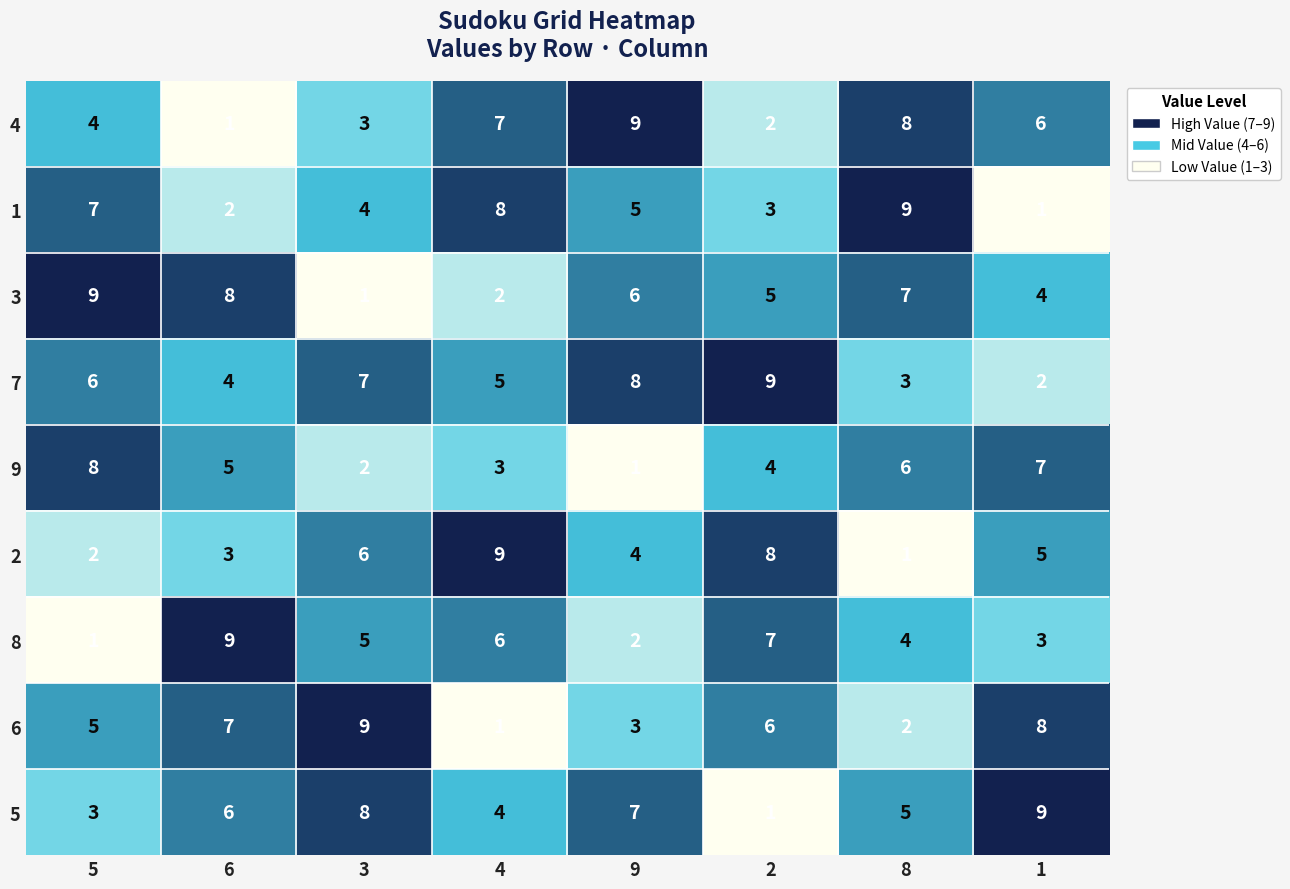

Between 5 and 3, which series saw the biggest shift?

3